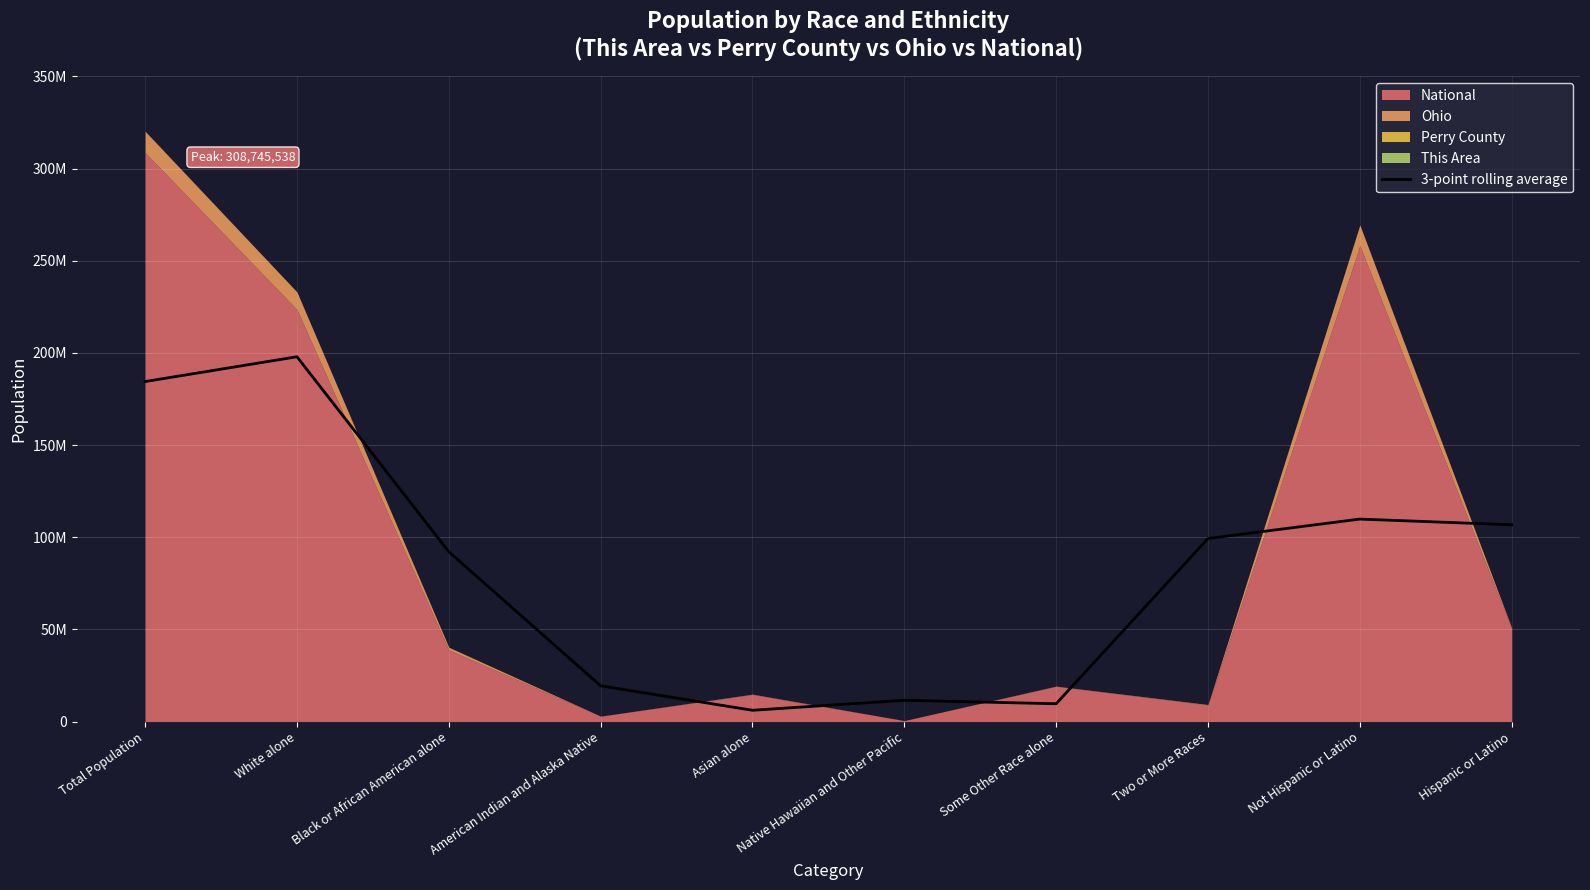

At which category does the data reach its first local peak?

White alone